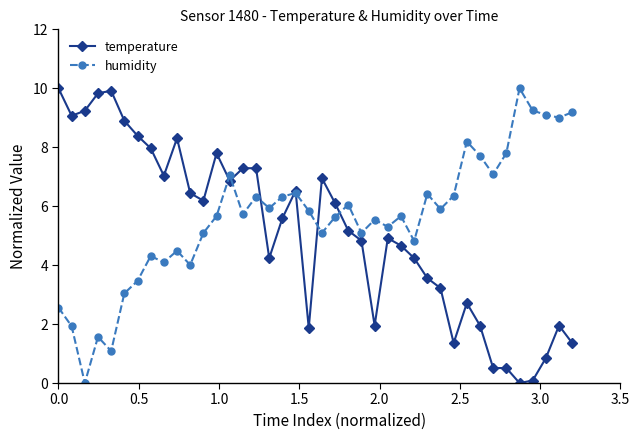

After their last crossing, which series has the higher values: temperature or humidity?

humidity